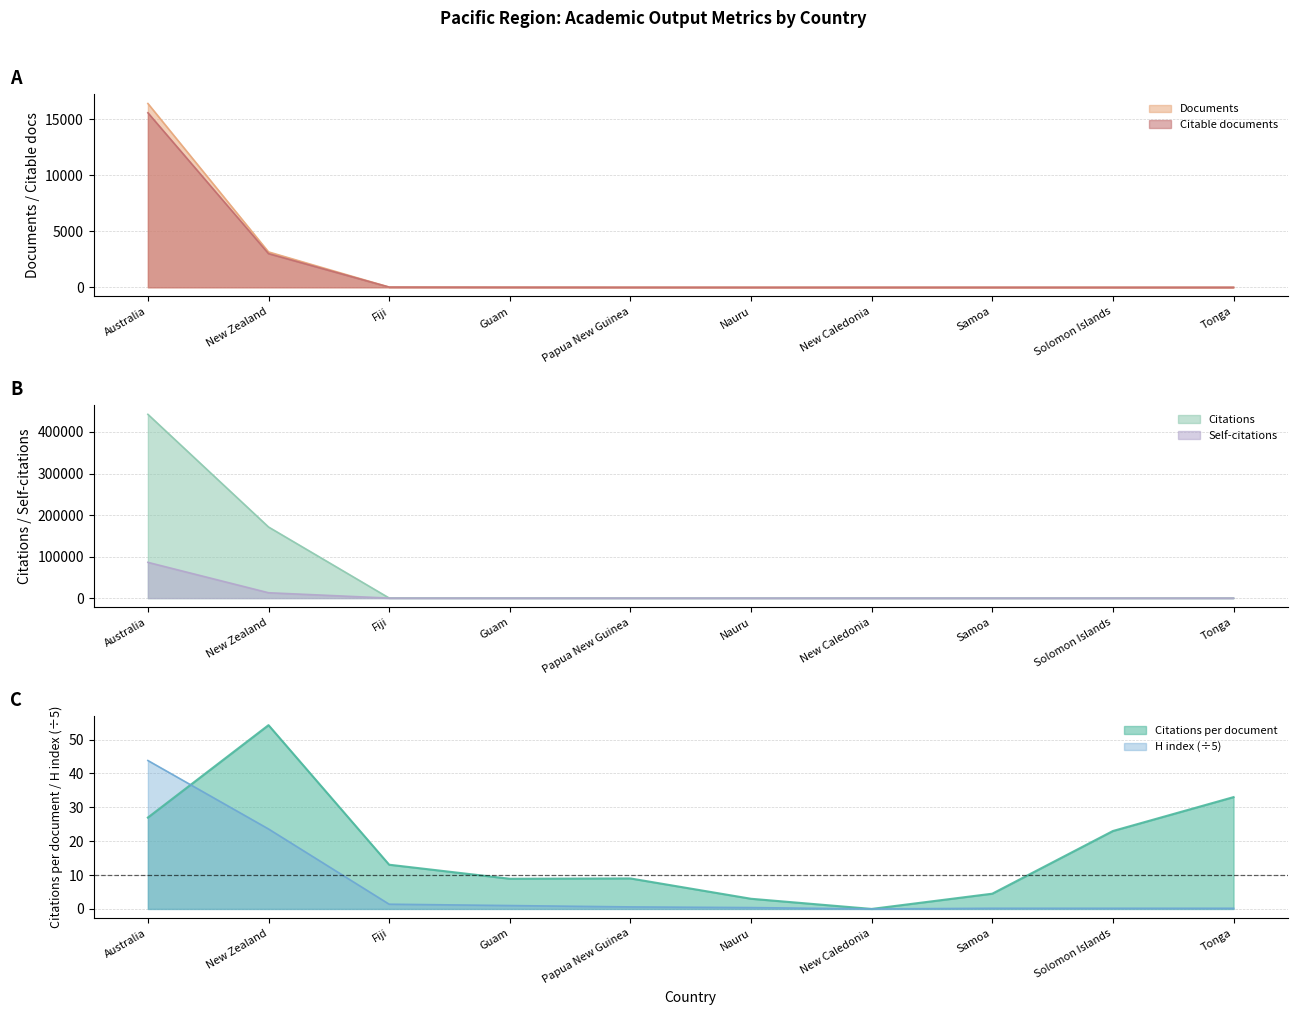

The Citations per document series shows 5.6 at Papua New Guinea. True or false?

False